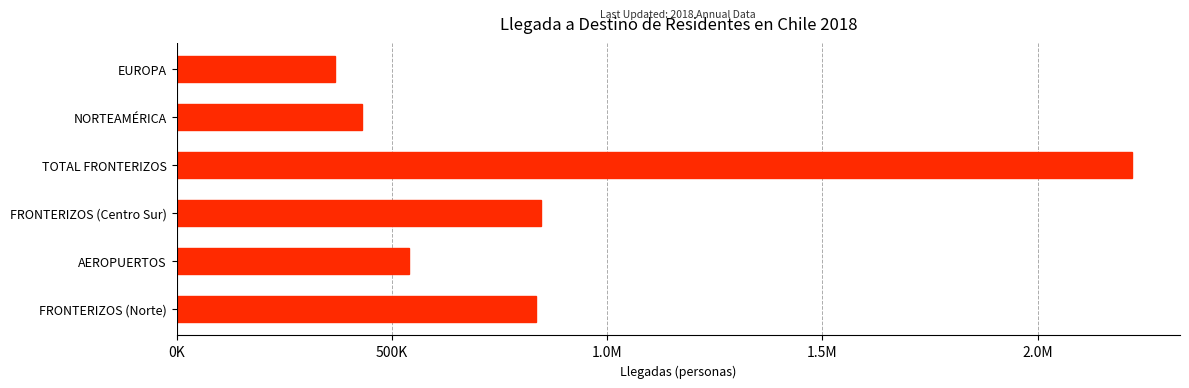

Does the chart contain any negative values?

No